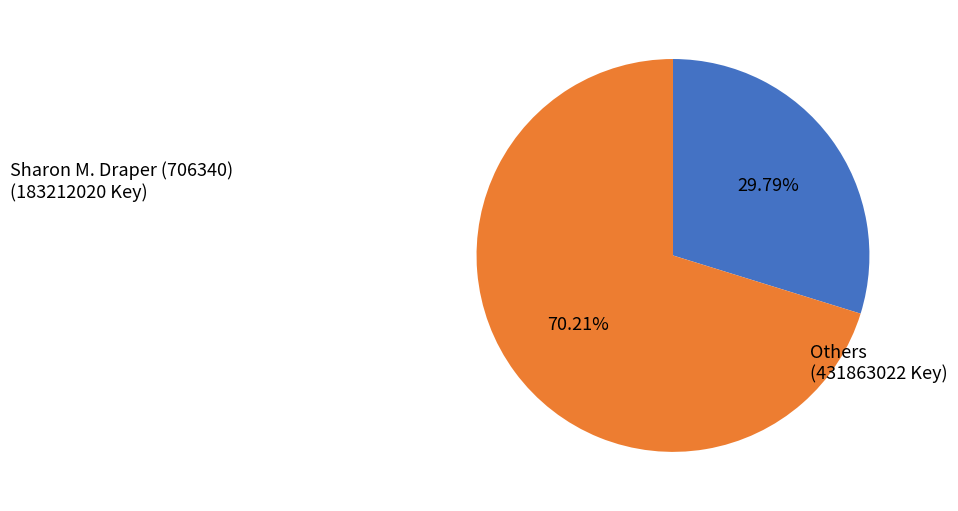

What is the ratio of the value at Others to the value at Sharon M. Draper (706340)?

2.4